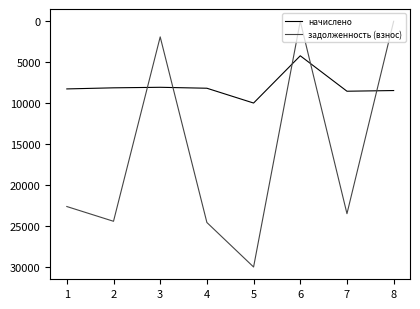

What is the lowest value of the начислено series?

4206.2